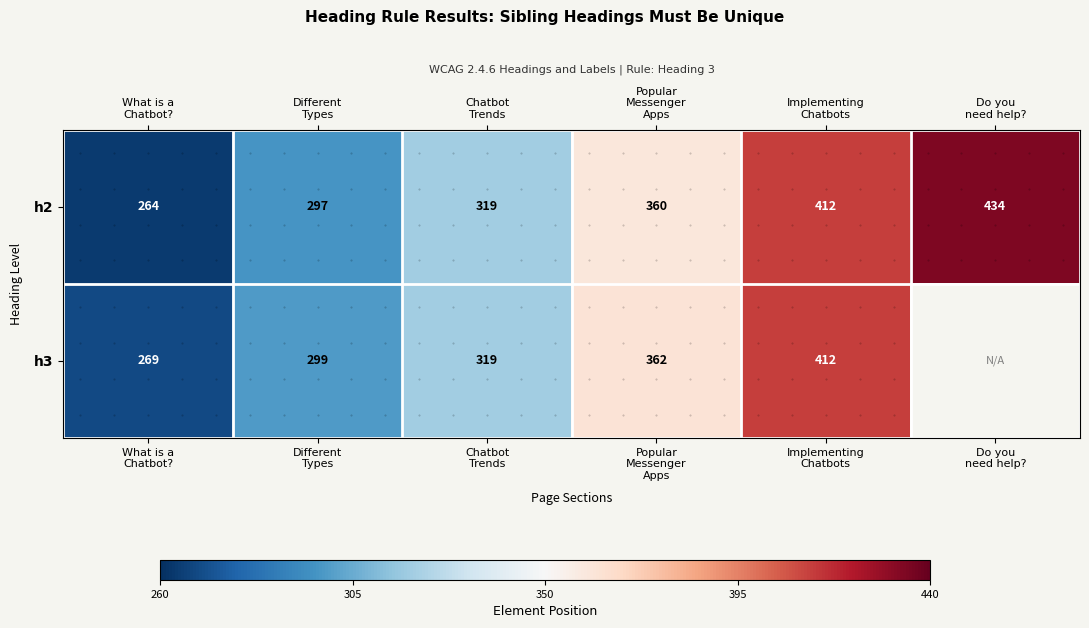

Rank the categories by h3 value from lowest to highest.

What is a Chatbot?, Different Types, Chatbot Trends, Popular Messenger Apps, Implementing Chatbots, Do you need help?